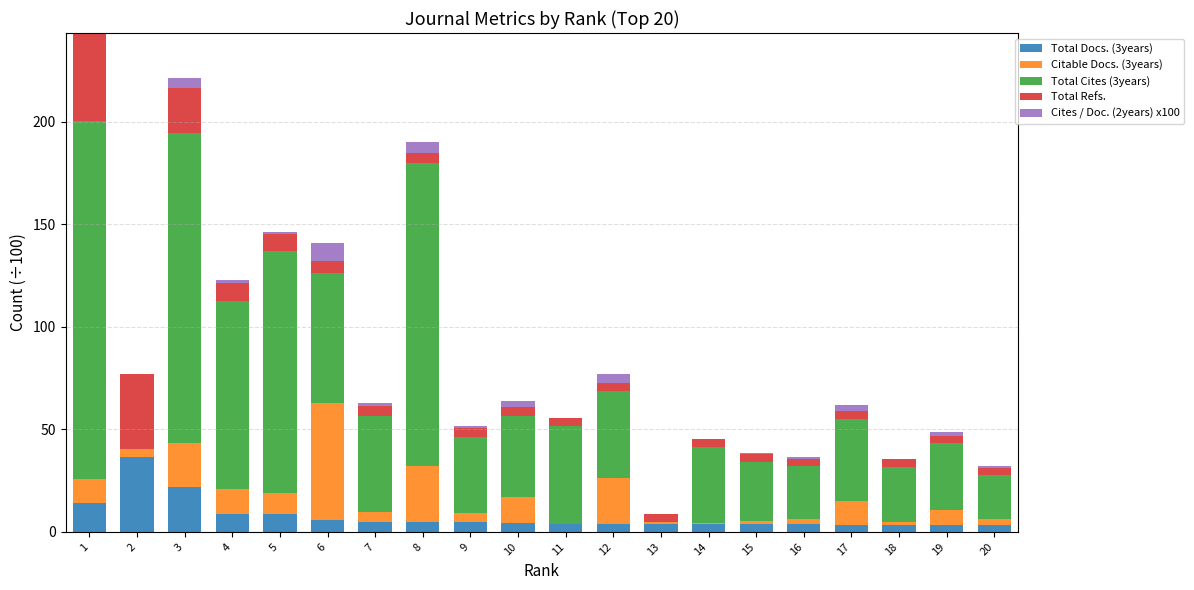

What is the maximum value for Total Docs. (3years)?

36.6